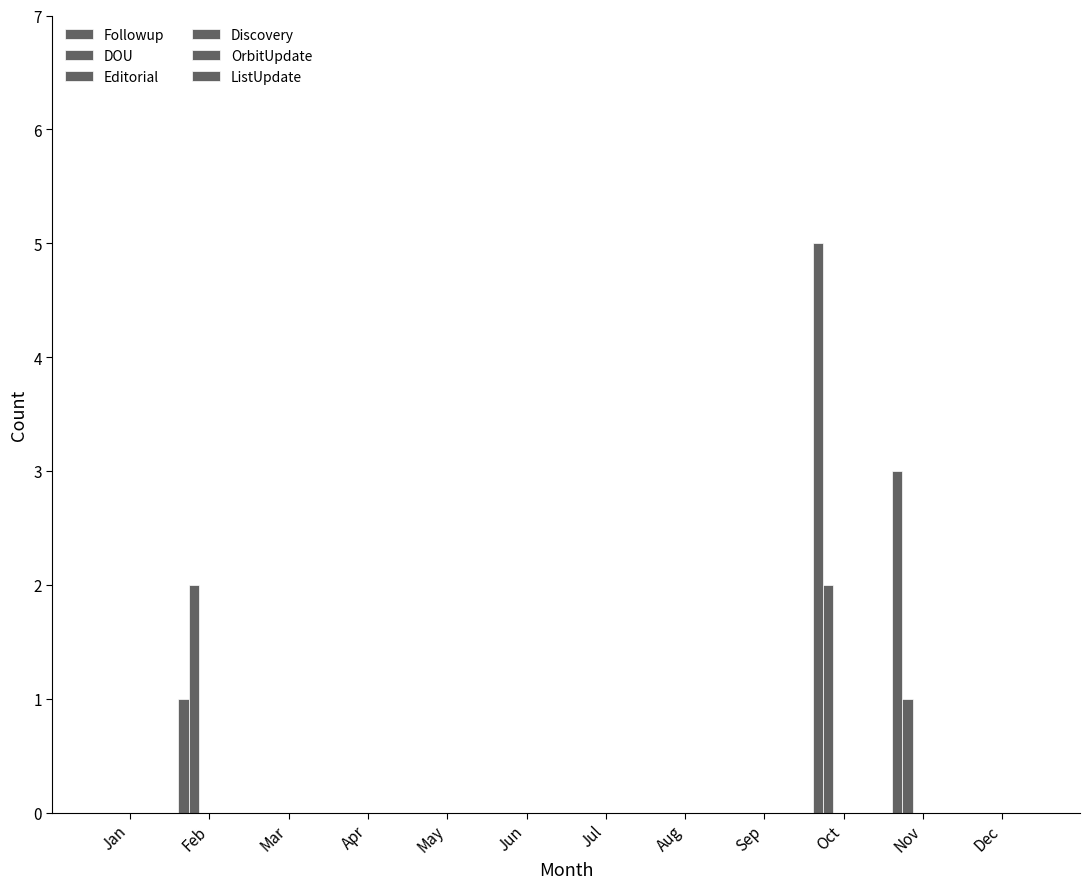

Which label corresponds to the smallest value in the chart?

Jan